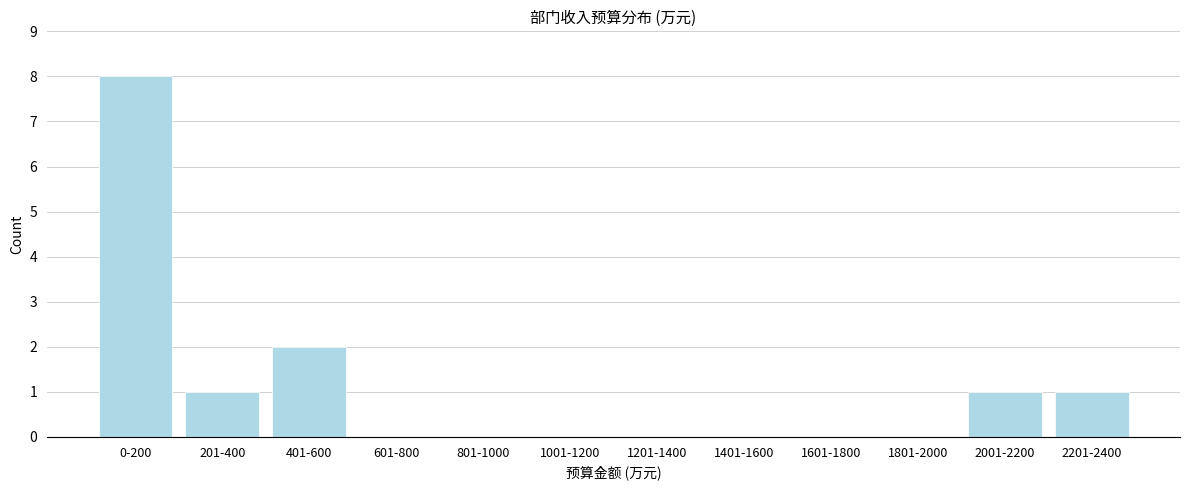

Reading right to left, transcribe all the data shown in this chart.

2201-2400=1	2001-2200=1	1801-2000=0	1601-1800=0	1401-1600=0	1201-1400=0	1001-1200=0	801-1000=0	601-800=0	401-600=2	201-400=1	0-200=8